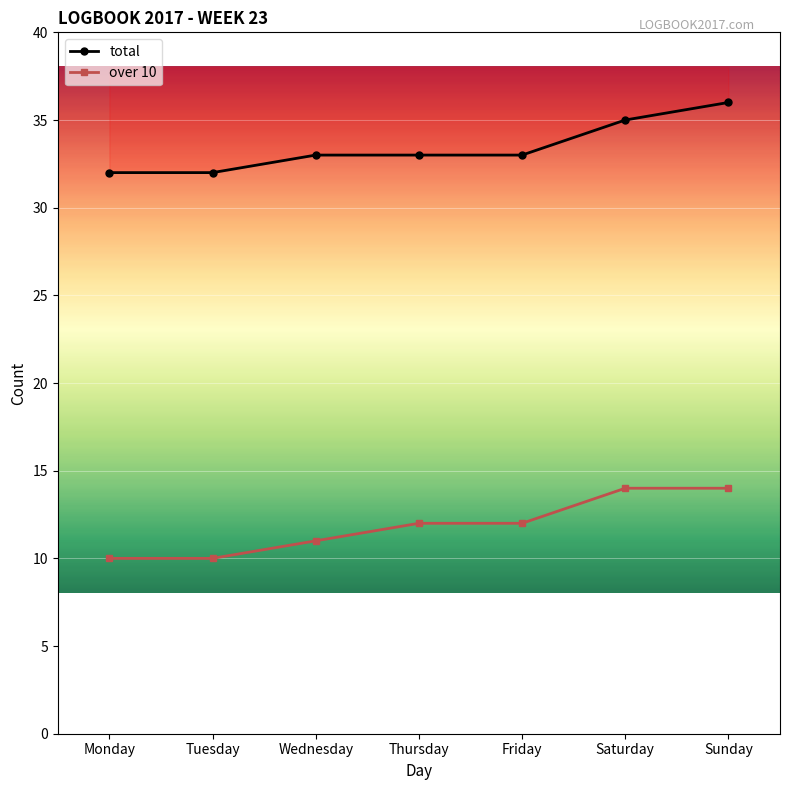

True or false: total has more than 1 points higher than both neighbors.

False